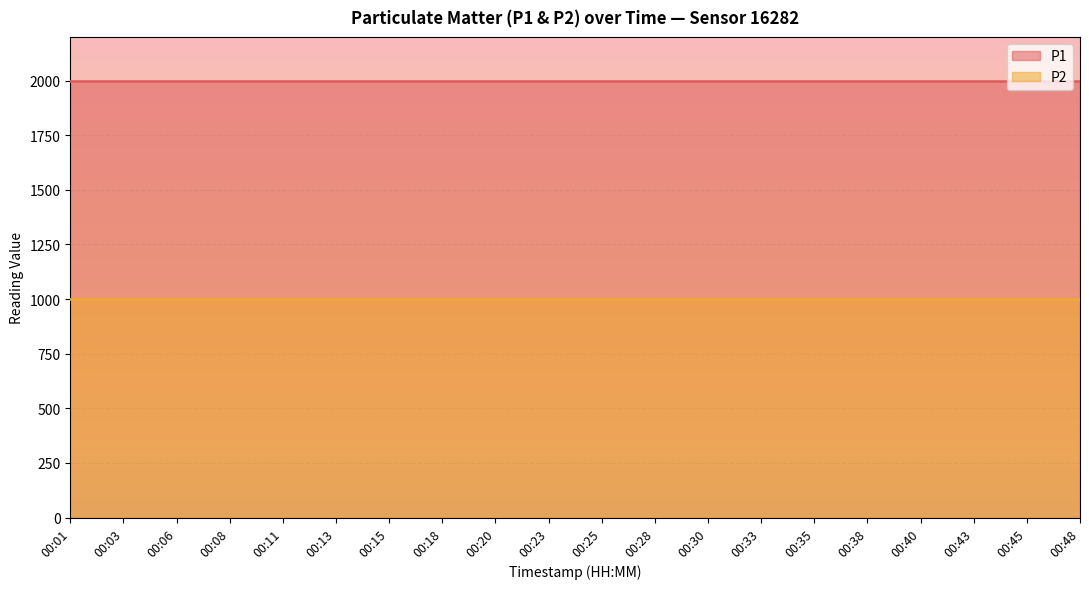

True or false: P1 and P2 intersect in this chart.

False